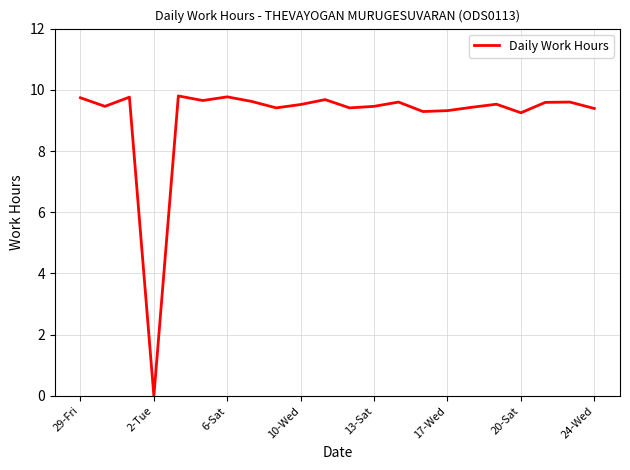

Count the number of values greater than 9.

21